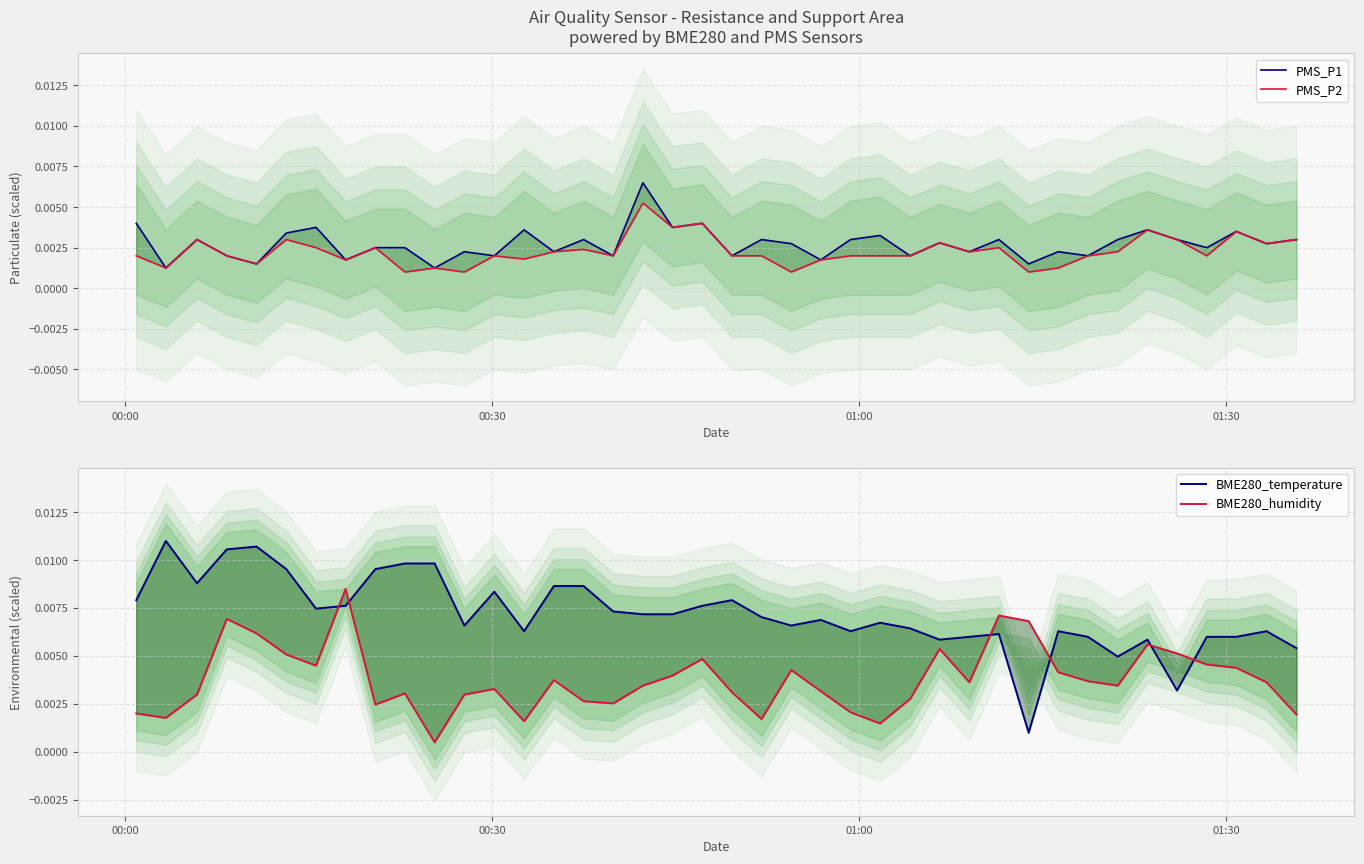

List the series in order of their peak value, highest first.

BME280_temperature, BME280_humidity, PMS_P1, PMS_P2